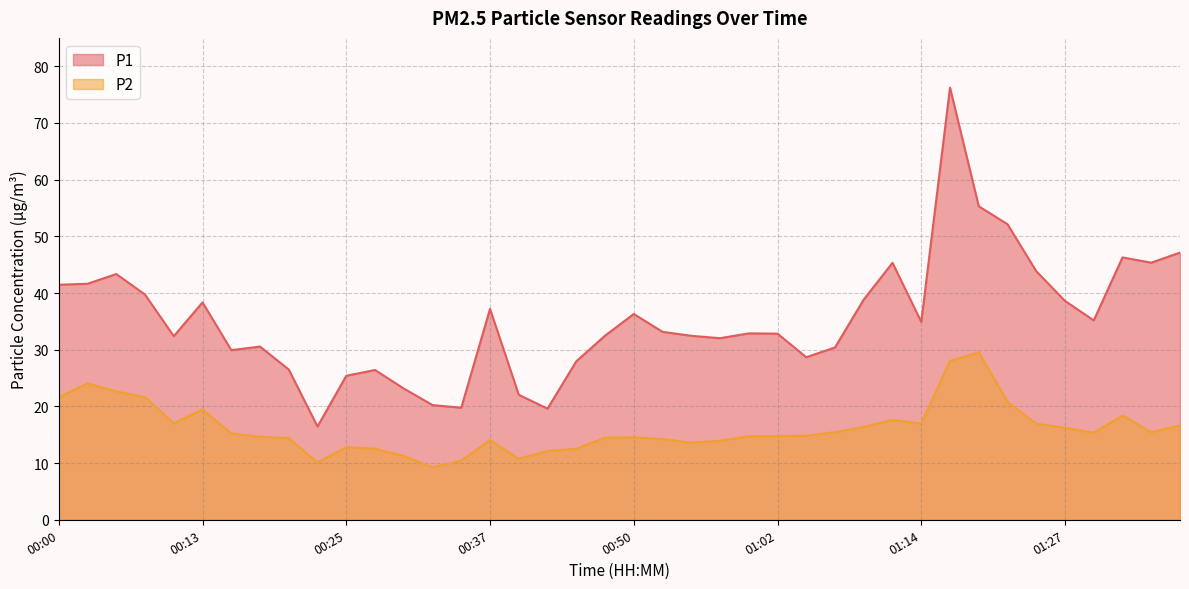

How many data points in P2 are above 15?

20